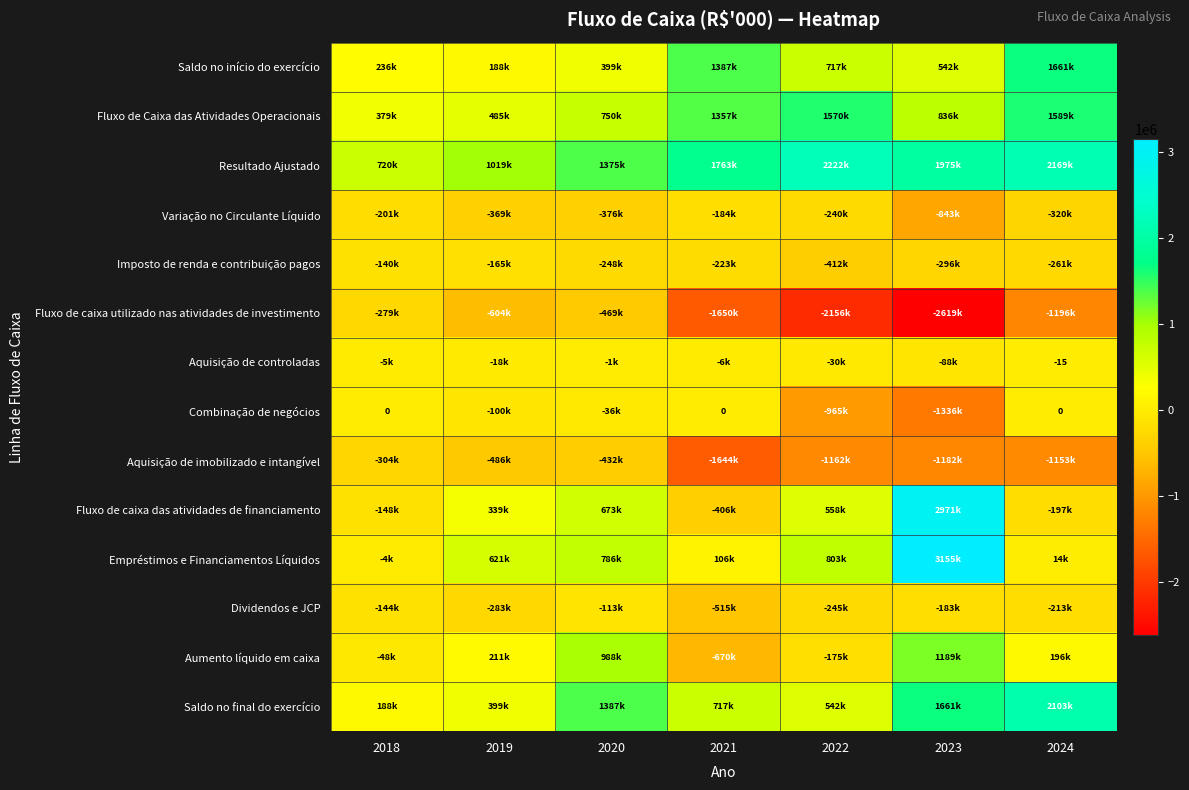

What is the maximum value shown in the chart?

3154875